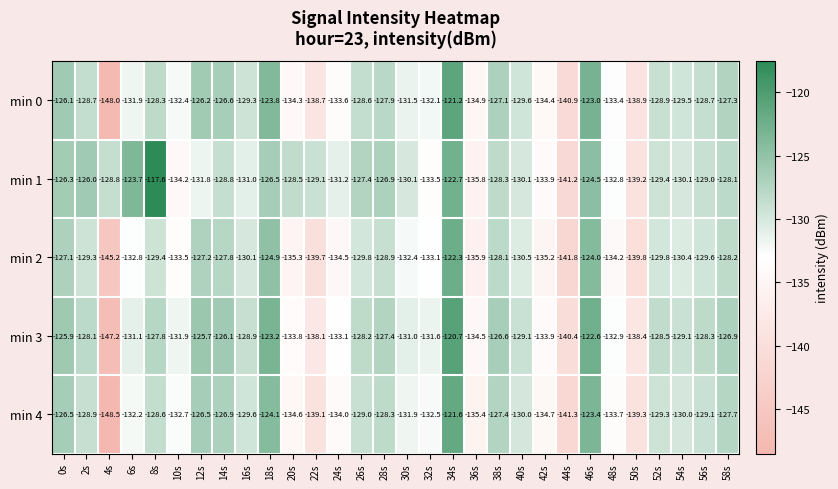

What is the approximate value of min 3 at 36s?

-134.5